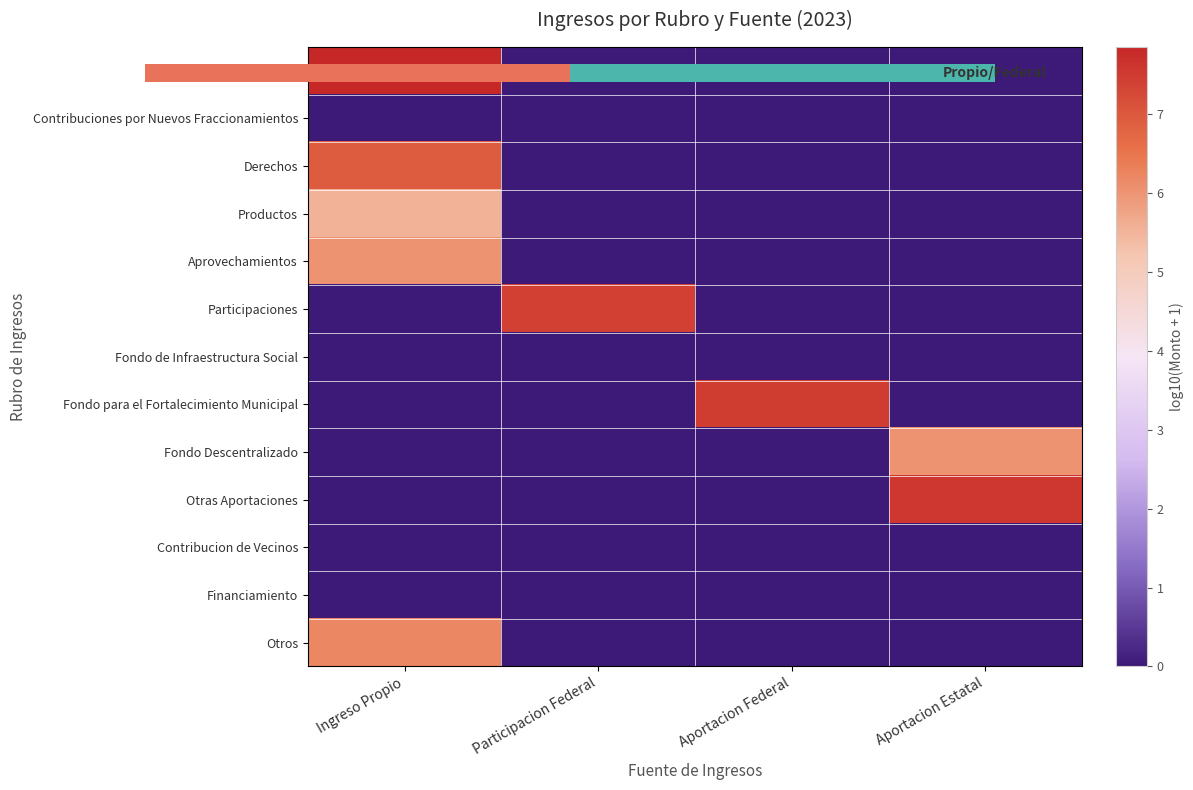

Between Ingreso Propio and Aportacion Federal, which series saw the biggest shift?

Impuestos